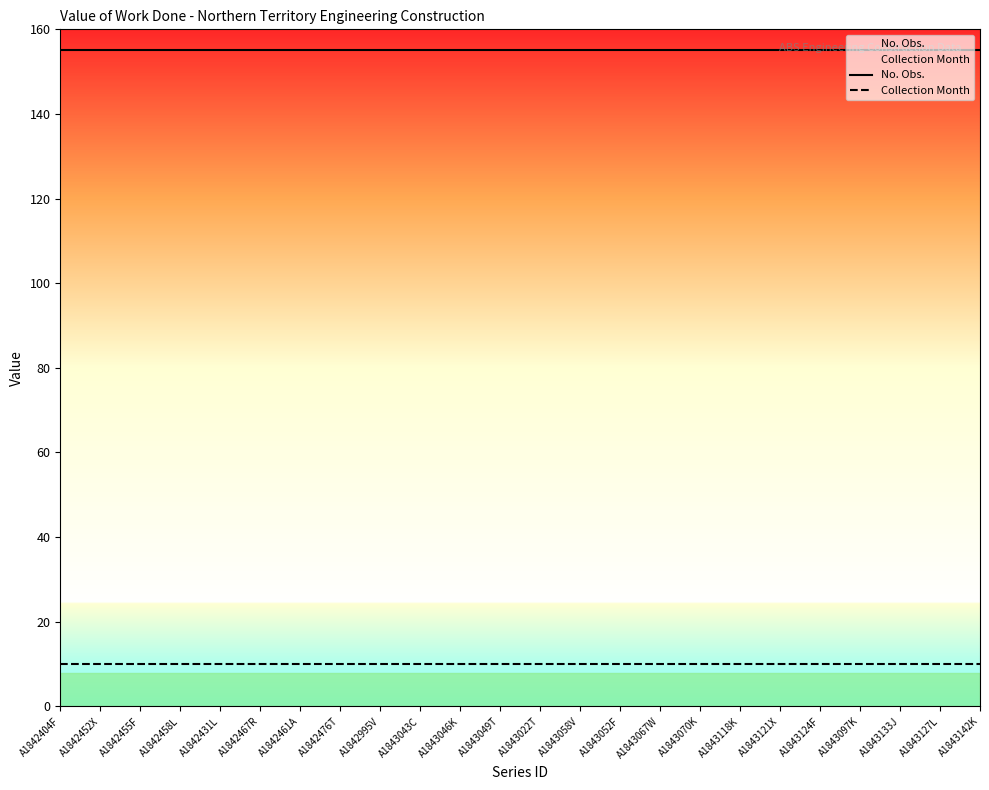

Which has a higher value, A1843133J or A1842476T?

A1843133J